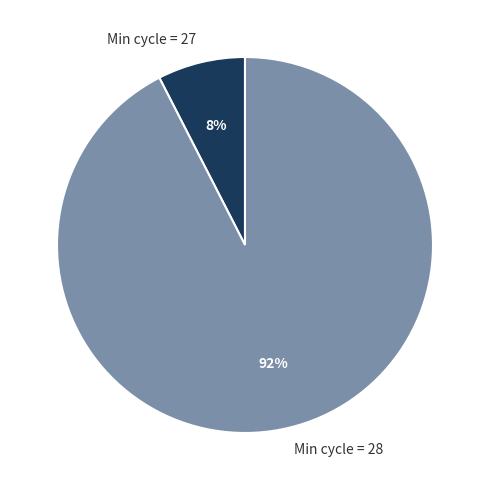

Is there any slice that represents more than half of the pie?

Yes